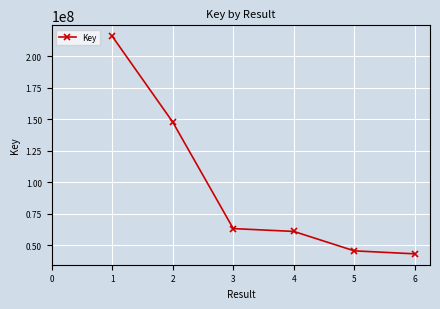

Which has a higher value, 3 or 1?

1